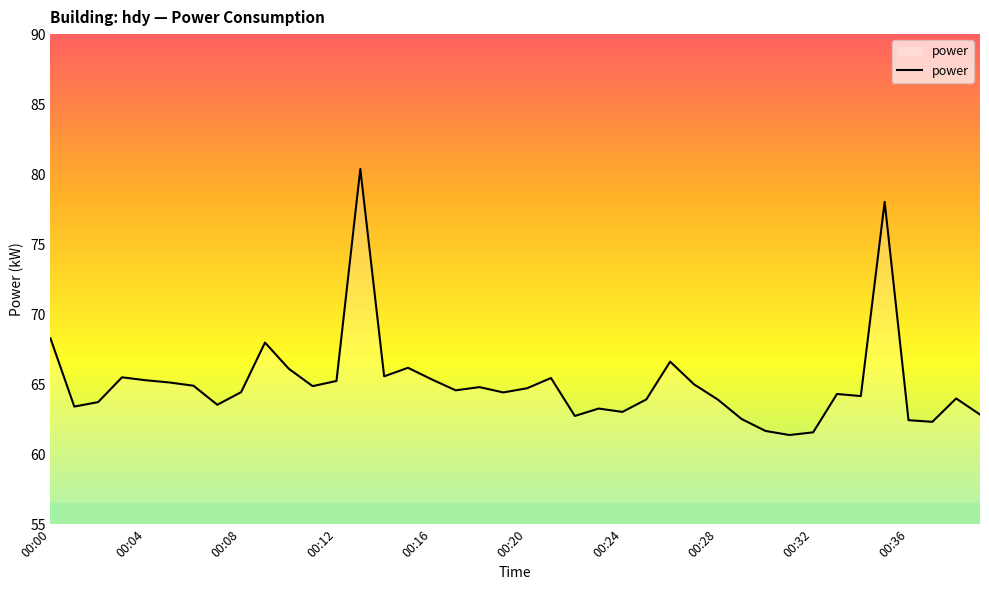

What is the difference between the maximum and minimum values?

19.0